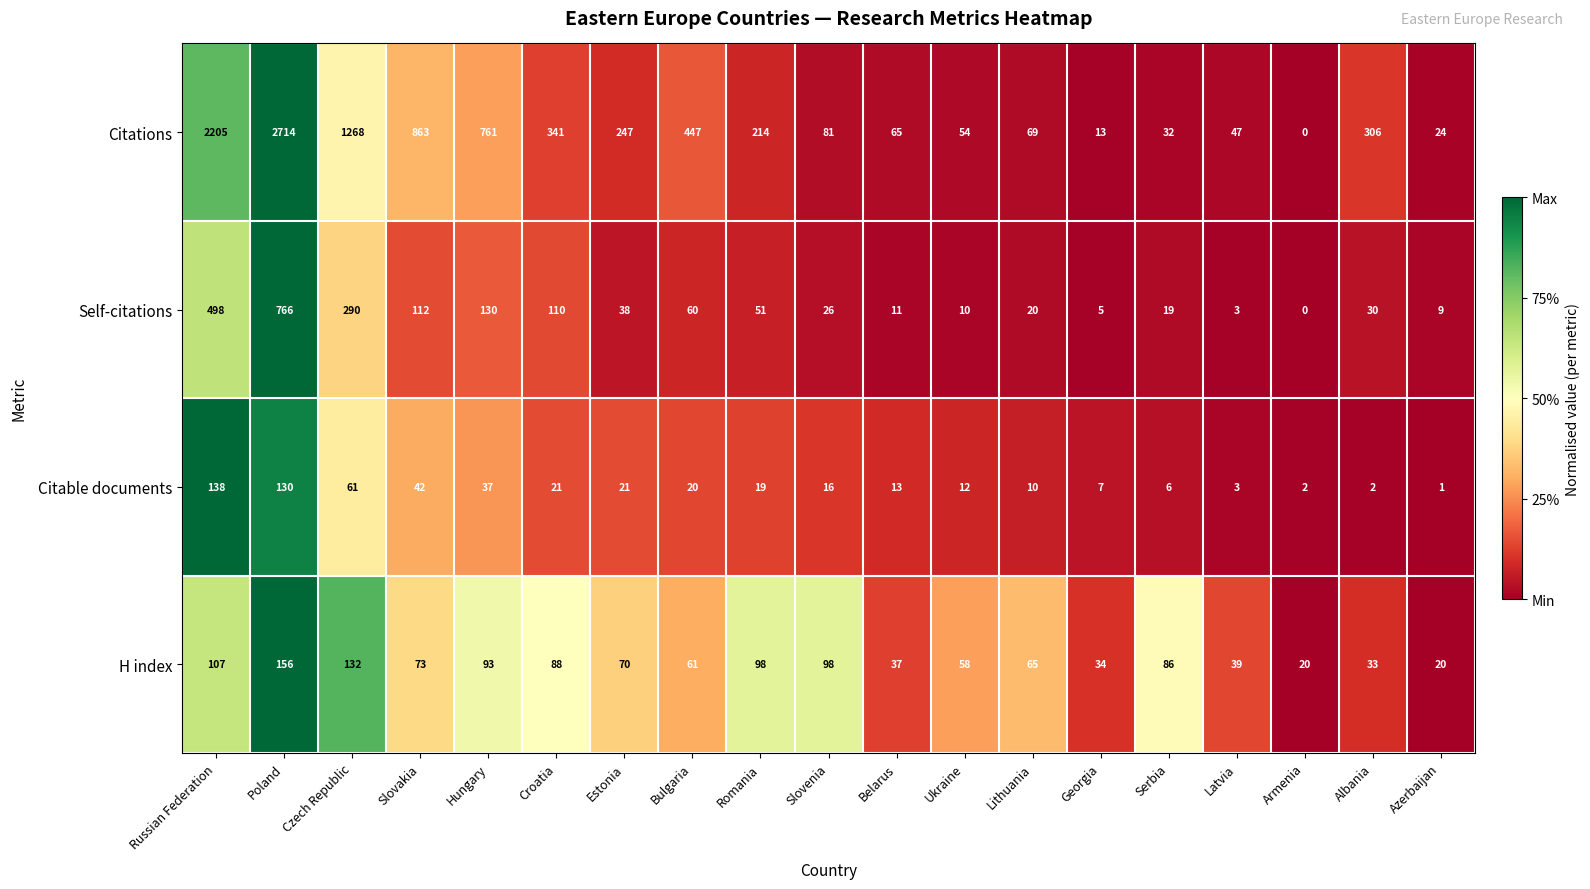

What is the total value across all series at Slovakia?

1090